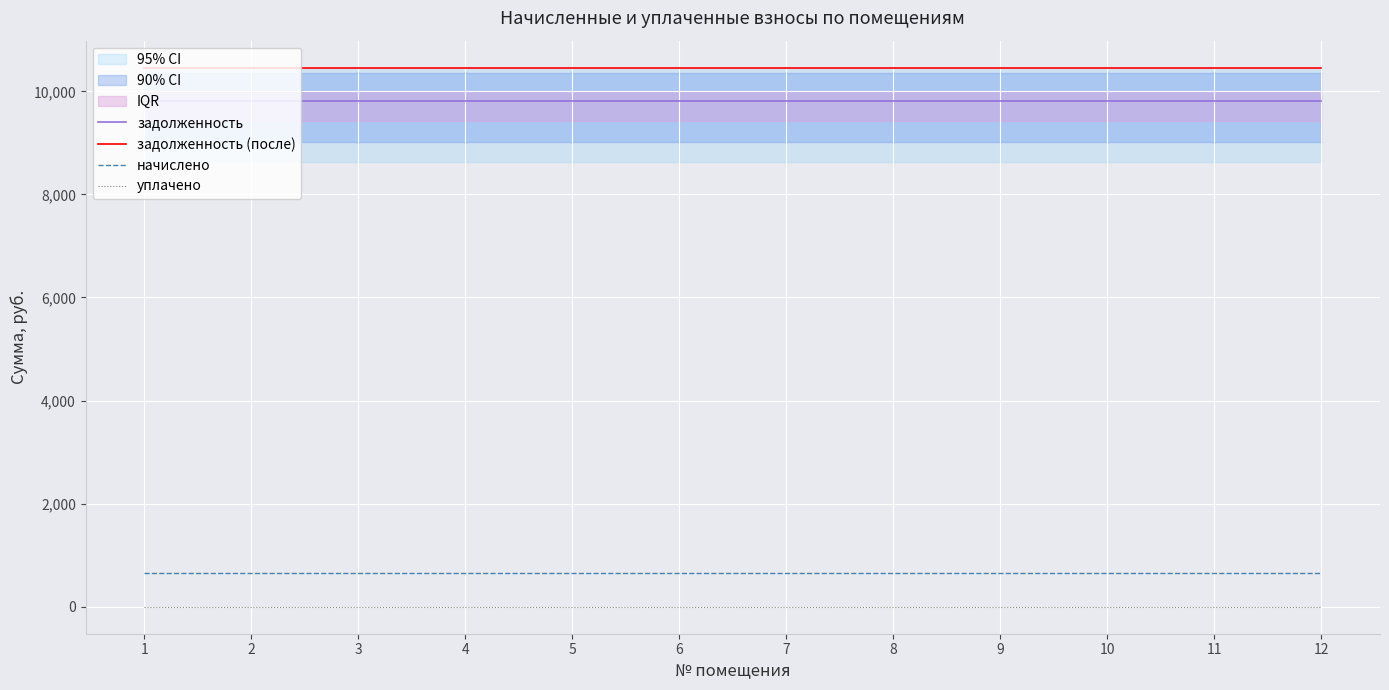

What is the minimum value for задолженность (после)?

10459.5